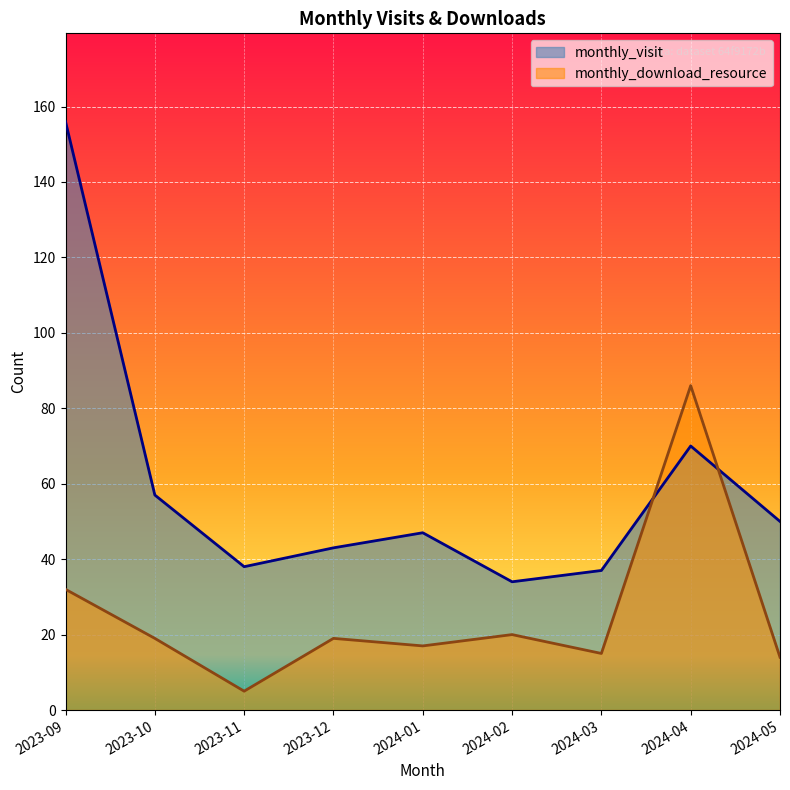

Which series has the widest spread of values?

monthly_visit